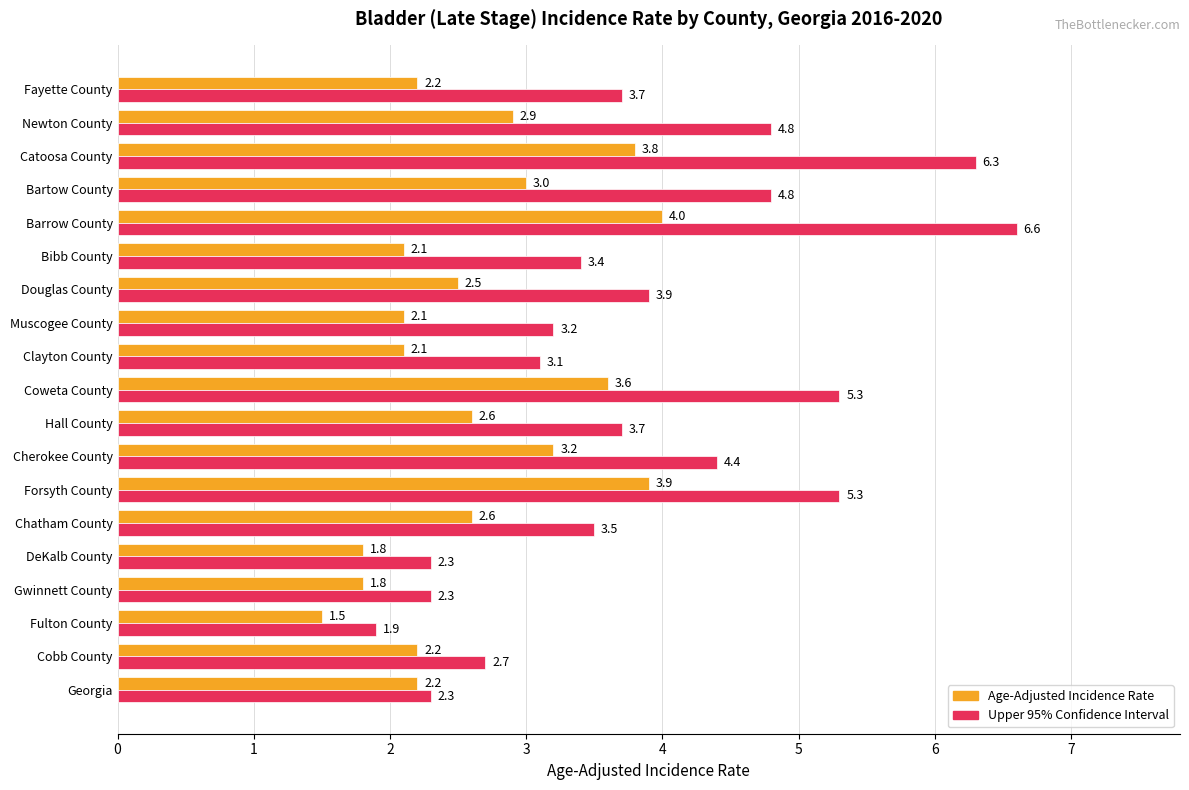

What is the average value of the Upper 95% Confidence Interval series?

3.9